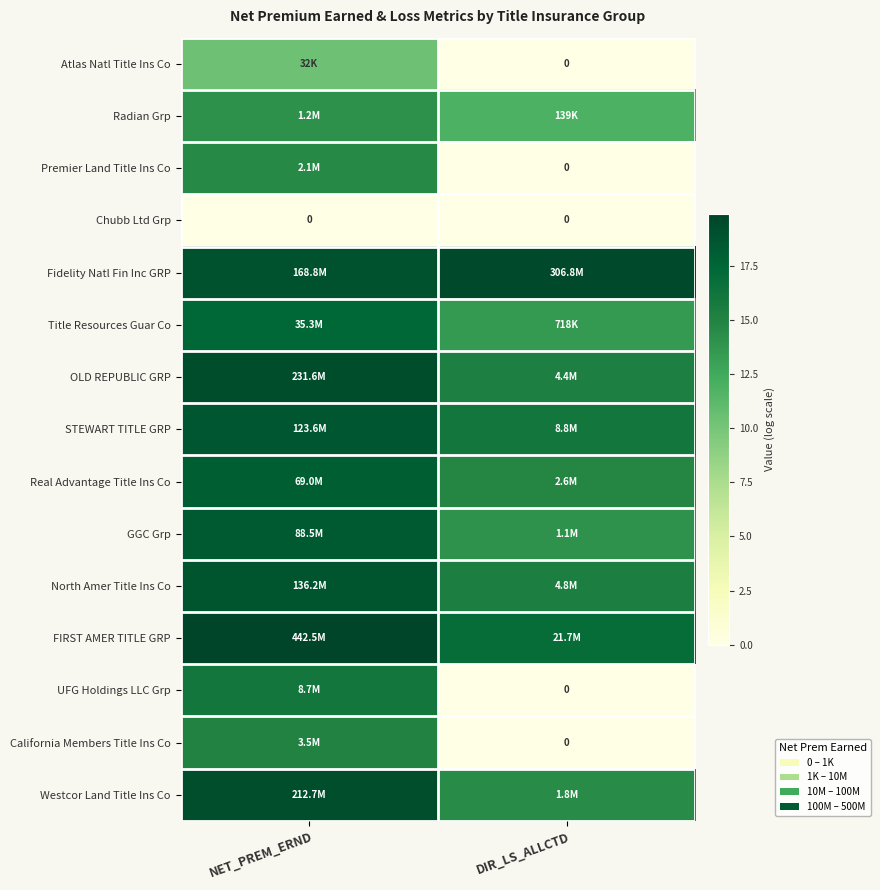

At how many categories does at least one series exceed 8?

2